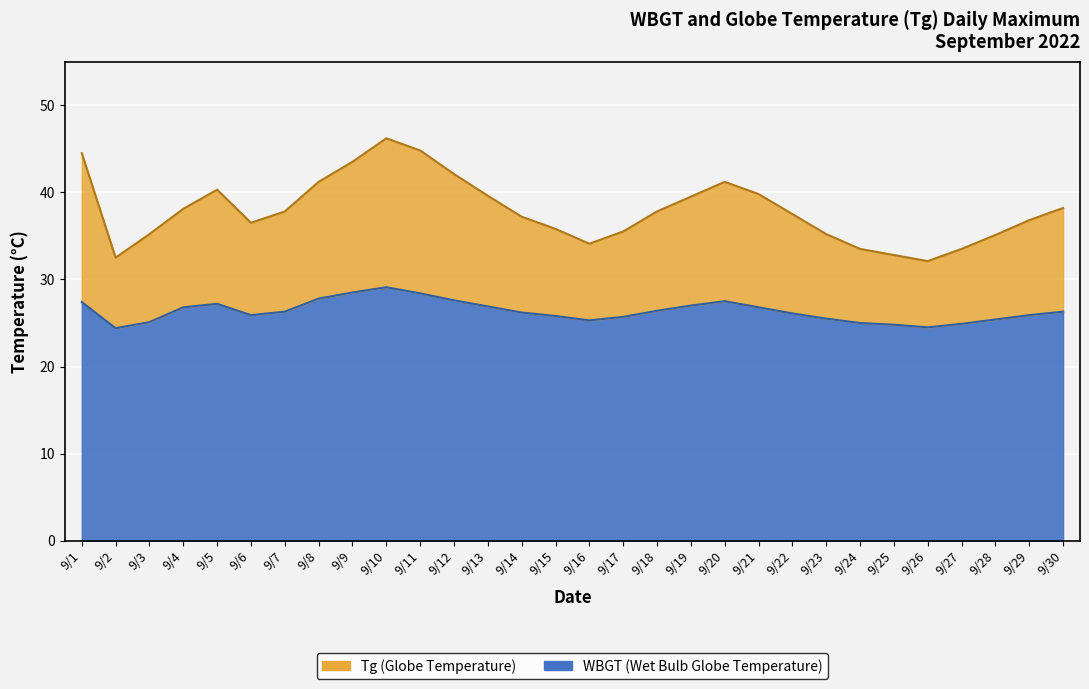

How many interior local peaks does the WBGT series have?

3